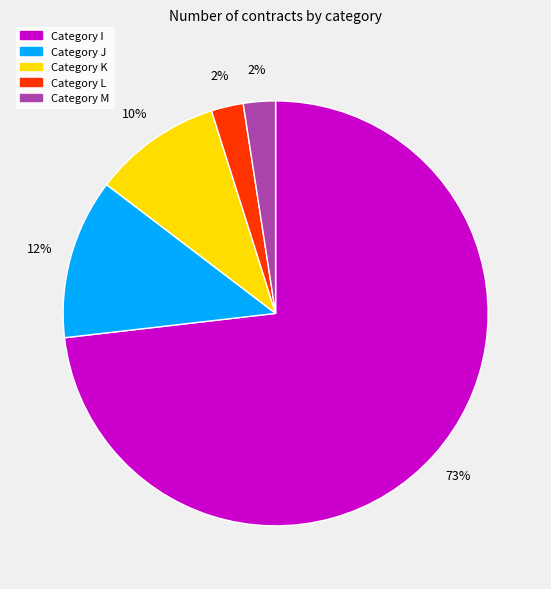

To the nearest percent, what is the average slice percentage?

20%